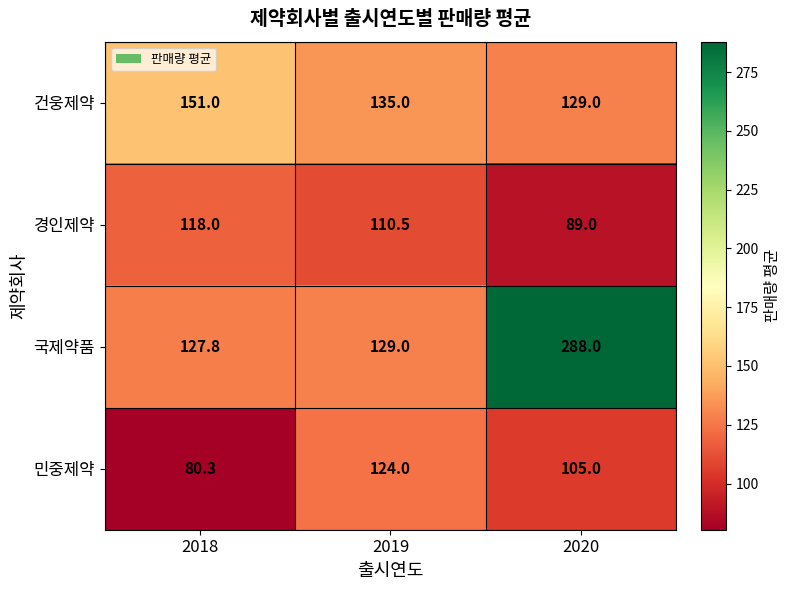

Is it true that 건웅제약 equals 33.7 at 2019?

False